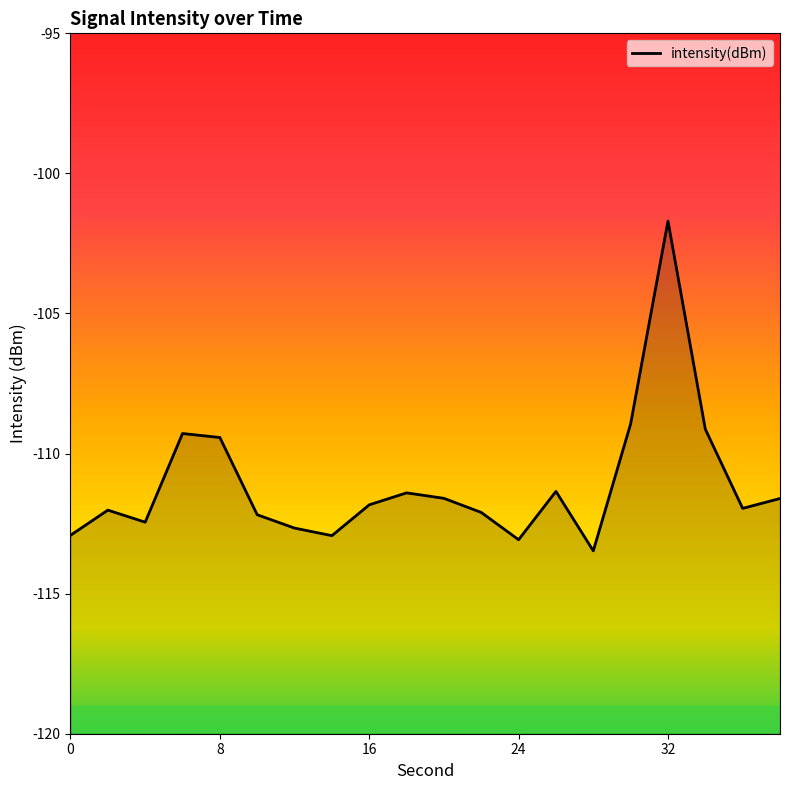

What is the smallest value displayed?

-113.5